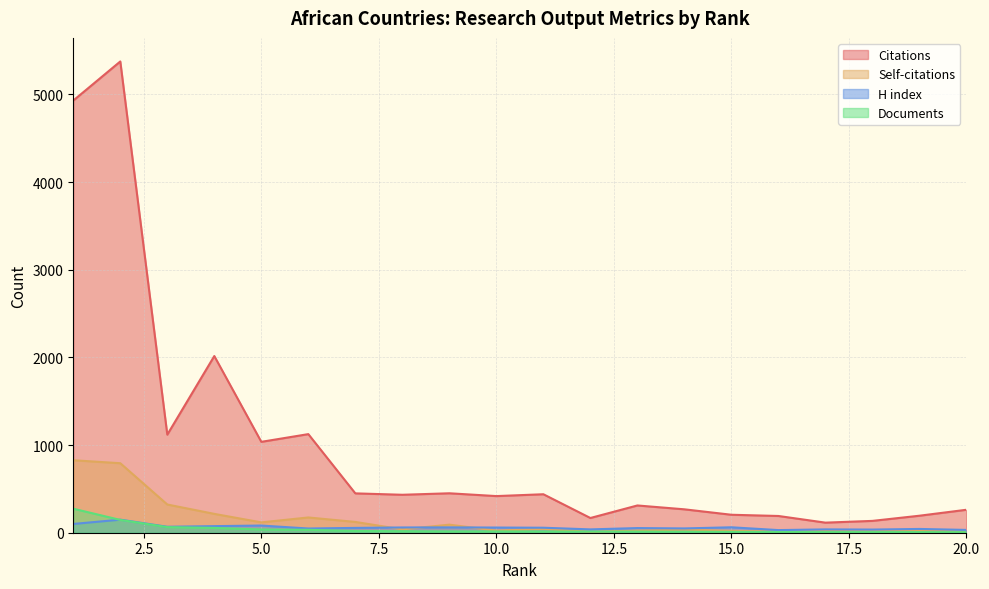

At how many categories does at least one series exceed 238?

14